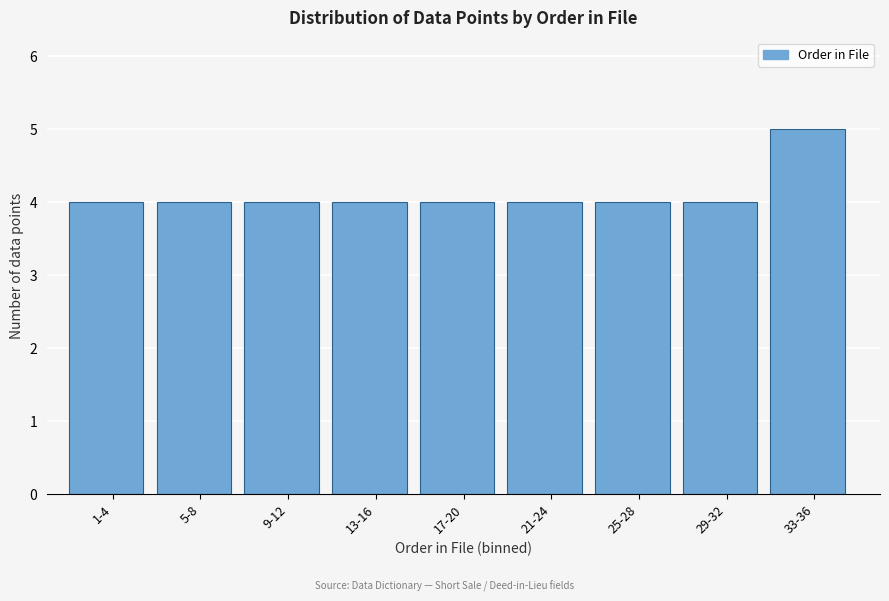

Reading right to left, extract all data points from this chart.

33-36=5	29-32=4	25-28=4	21-24=4	17-20=4	13-16=4	9-12=4	5-8=4	1-4=4